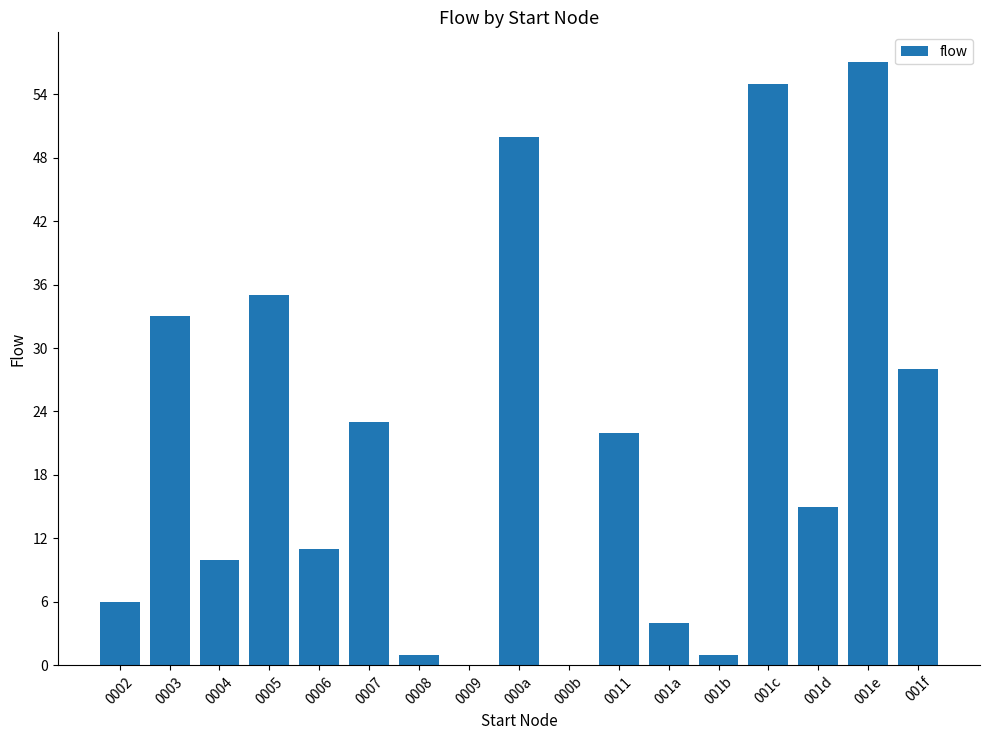

Reading left to right, what are all the values shown in this chart?

0002=6	0003=33	0004=10	0005=35	0006=11	0007=23	0008=1	0009=0	000a=50	000b=0	0011=22	001a=4	001b=1	001c=55	001d=15	001e=57	001f=28